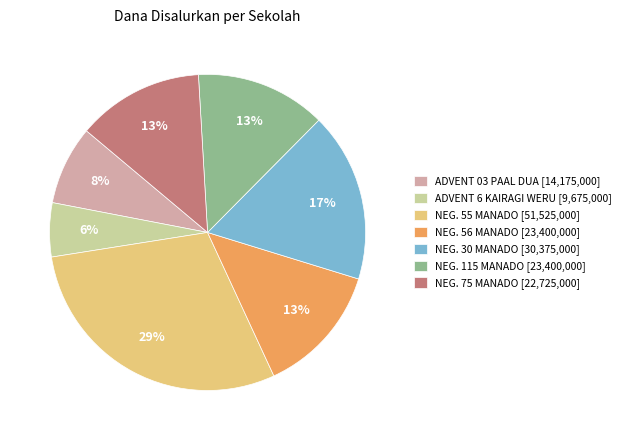

Approximately how many times larger is the value at NEG. 75 MANADO [22,725,000] compared to ADVENT 03 PAAL DUA [14,175,000]?

1.6